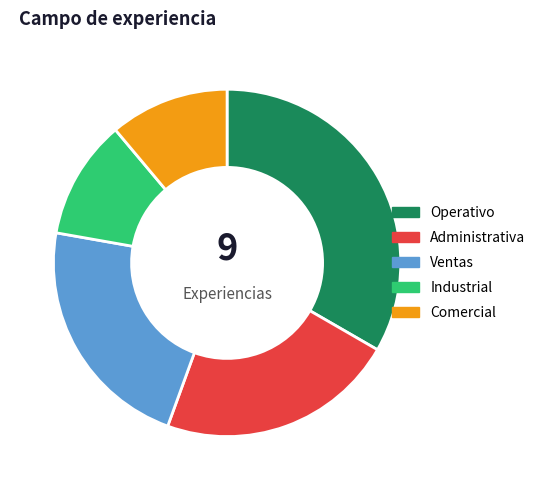

Which has a higher value, Industrial or Operativo?

Operativo